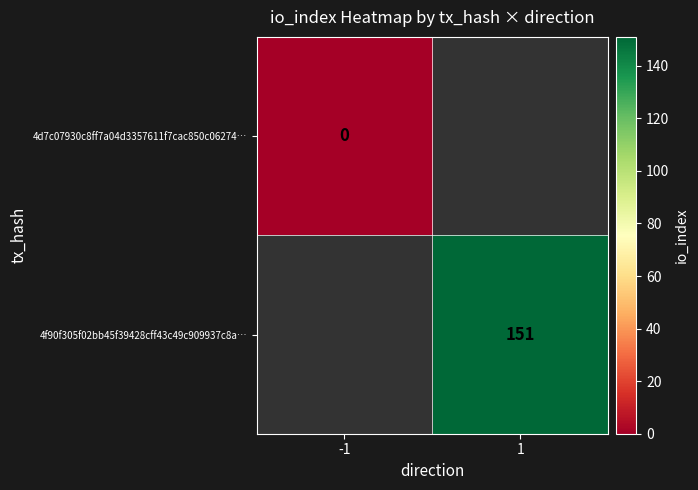

Is it true that 4f90f305f02bb45f39428cff43c49c909937c8a… equals 79 at 1?

False